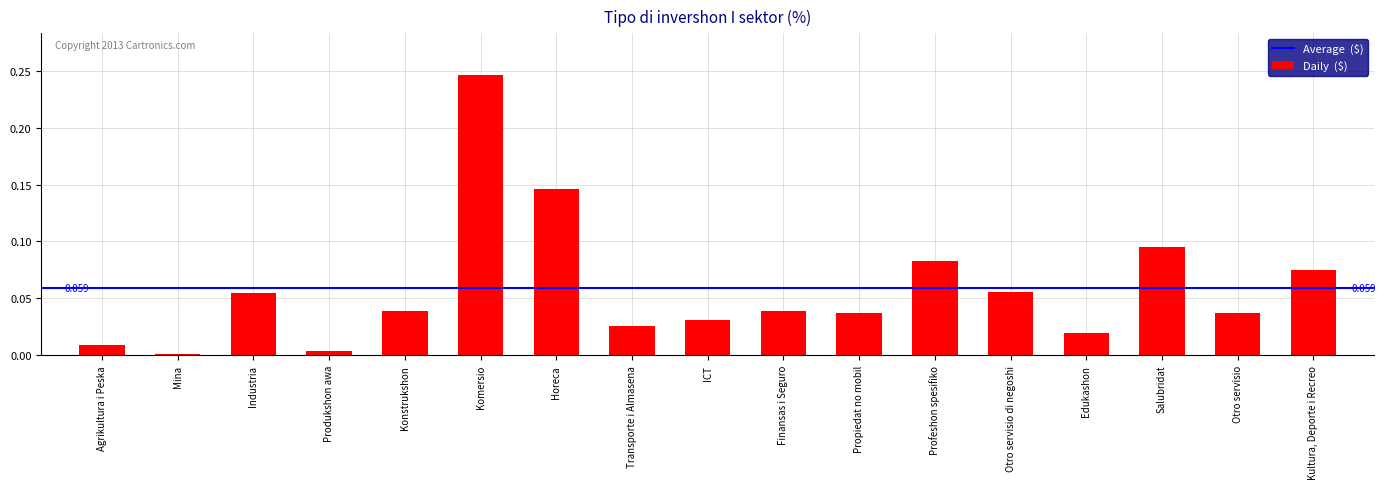

What is the label of the 15th bar from the left?

Salubridat